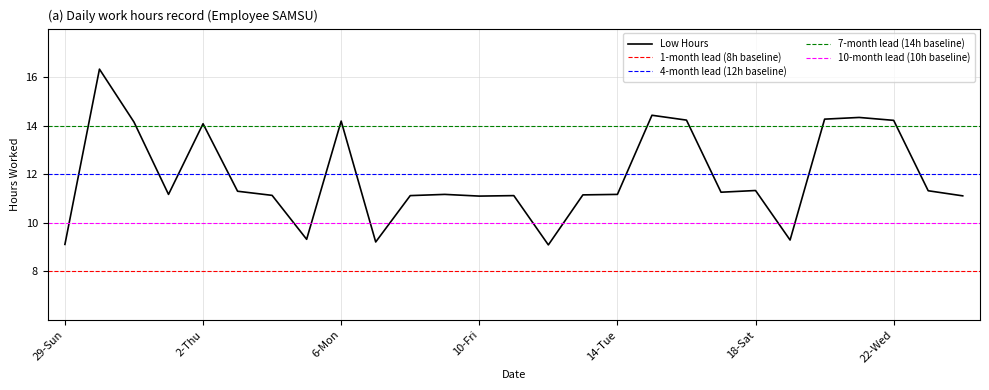

What is the label of the 8th point from the right?

17-Fri